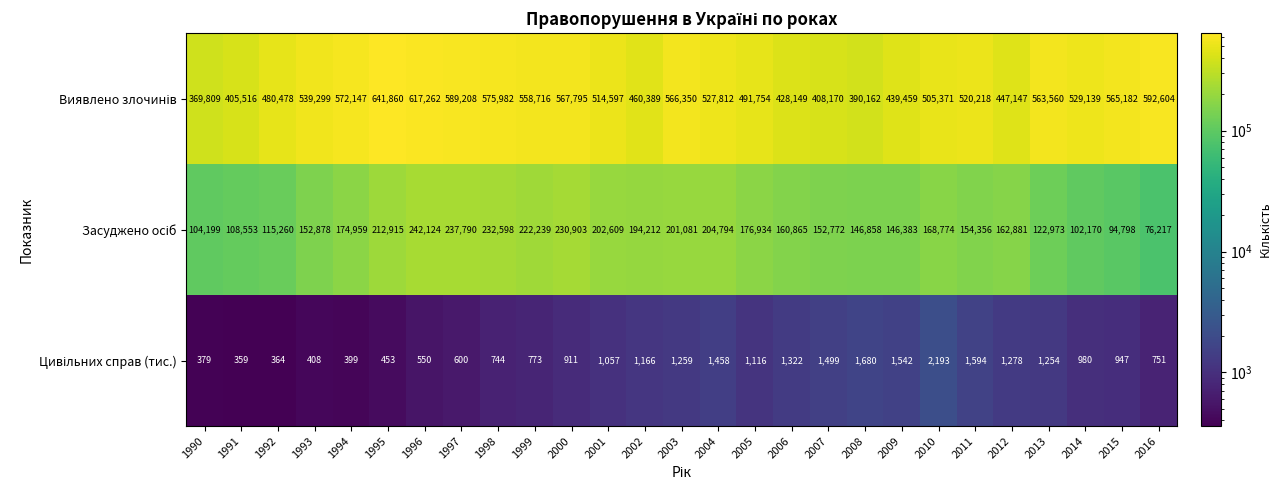

At which category does the chart reach its minimum across all series?

1991